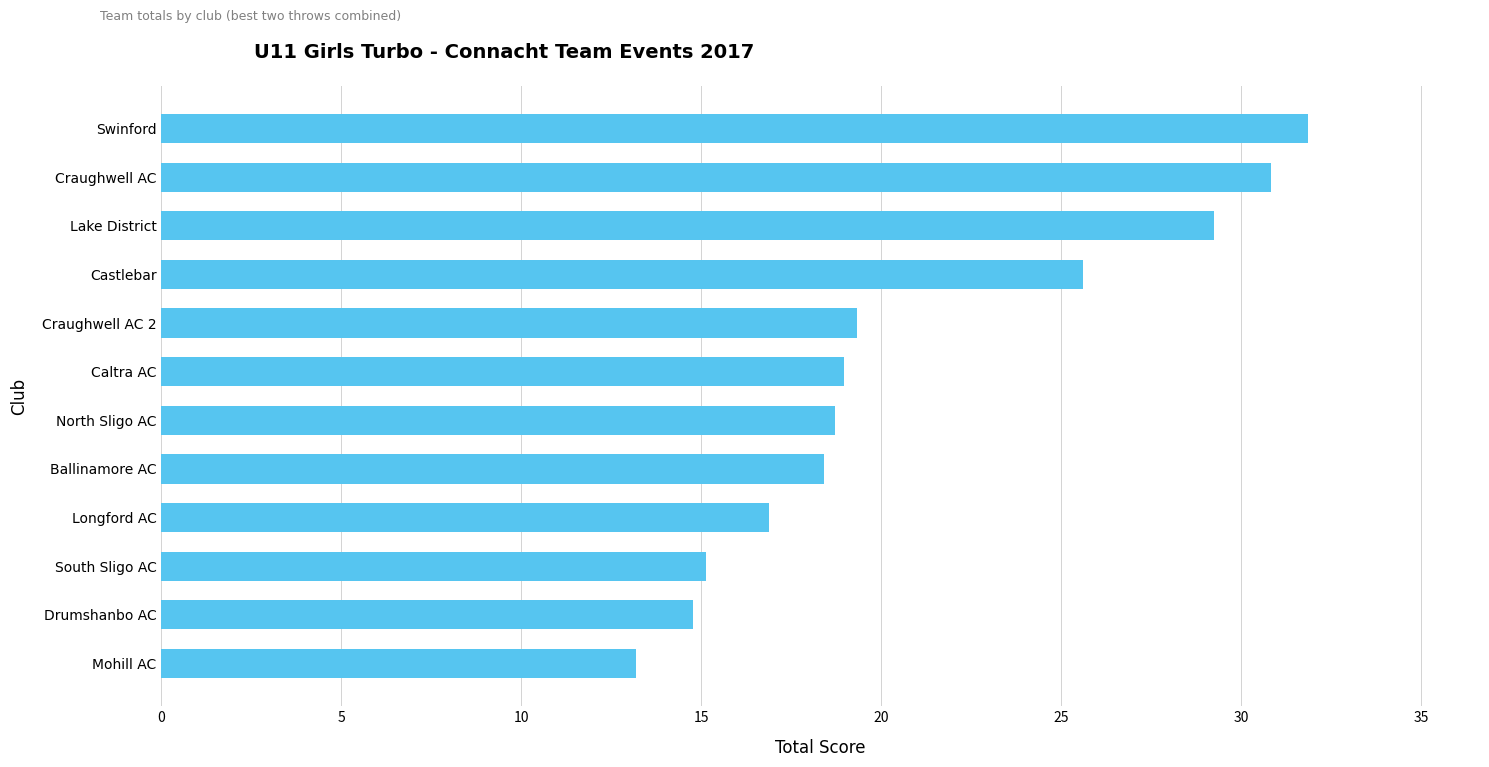

At which category does the chart reach its peak across all series?

Swinford